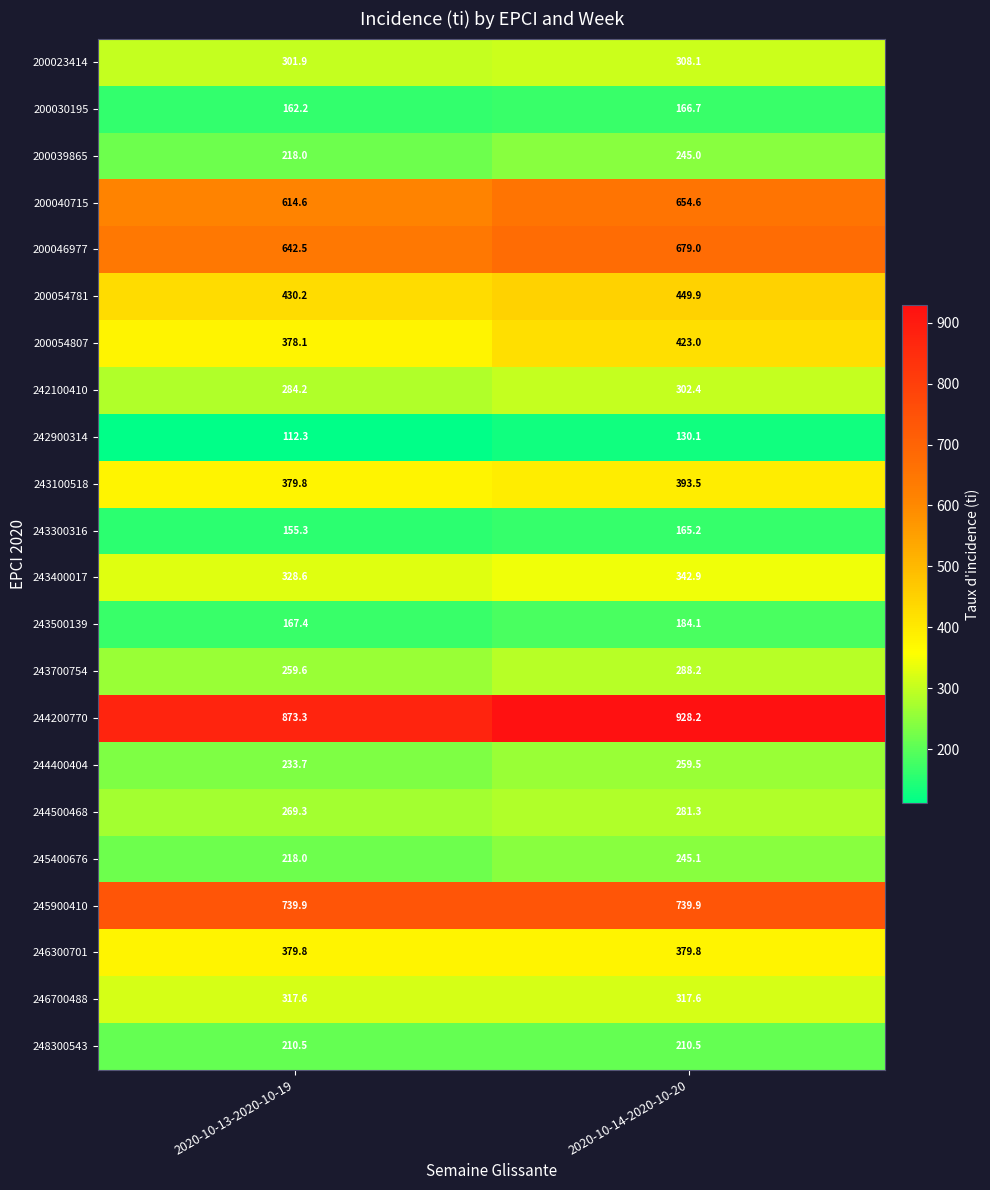

What is the minimum value shown in the chart?

112.3